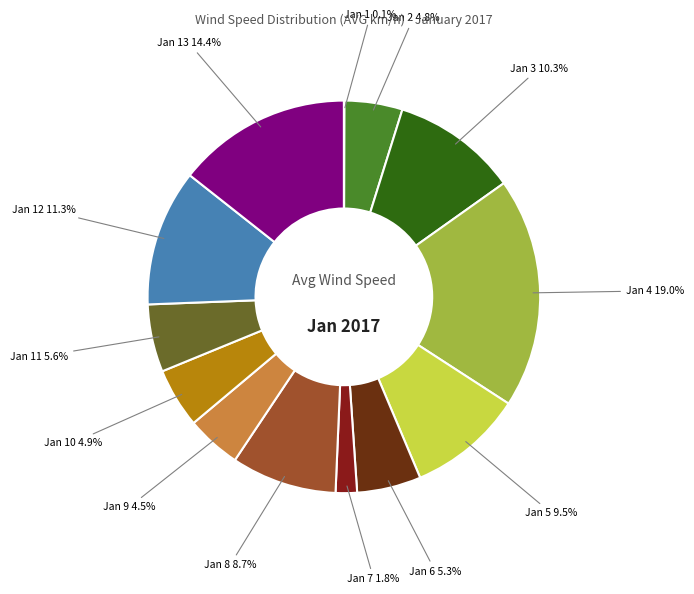

Between Jan 6 and Jan 5, which is larger?

Jan 5